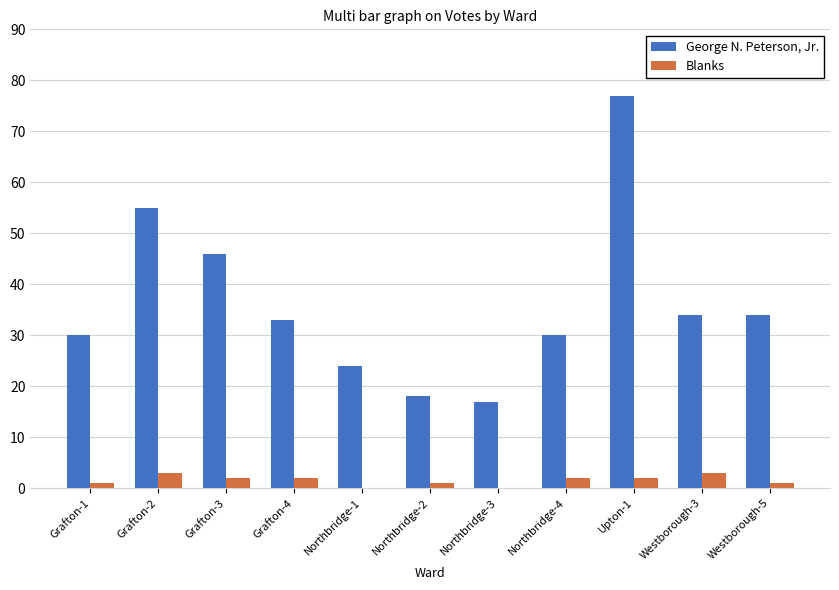

The Blanks series shows 0 at Northbridge-1. True or false?

True